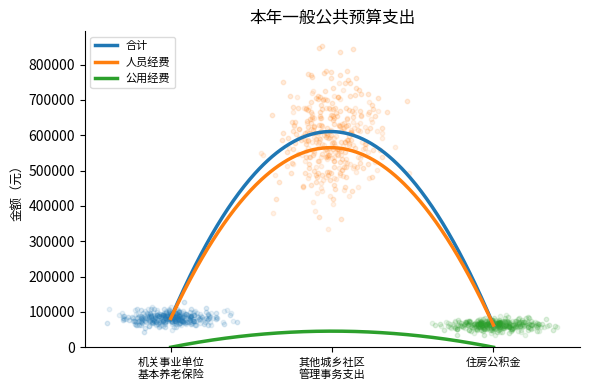

What is the maximum value for 公用经费?

45625.5